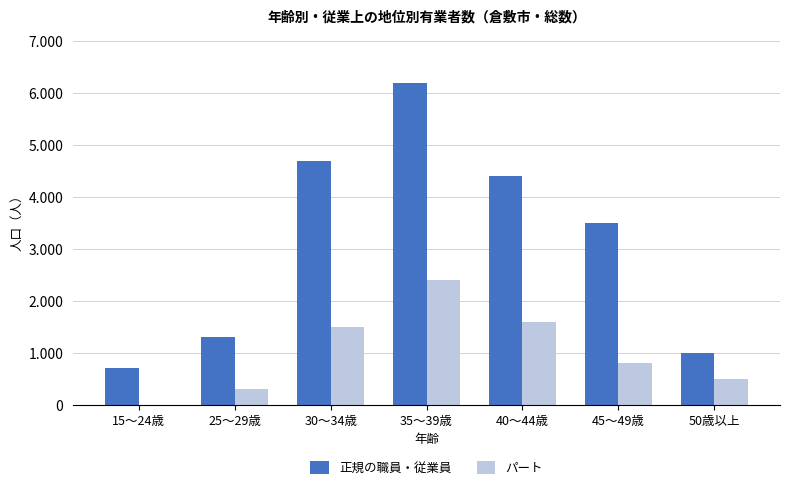

What is the difference between the maximum and minimum values in the パート series?

2400